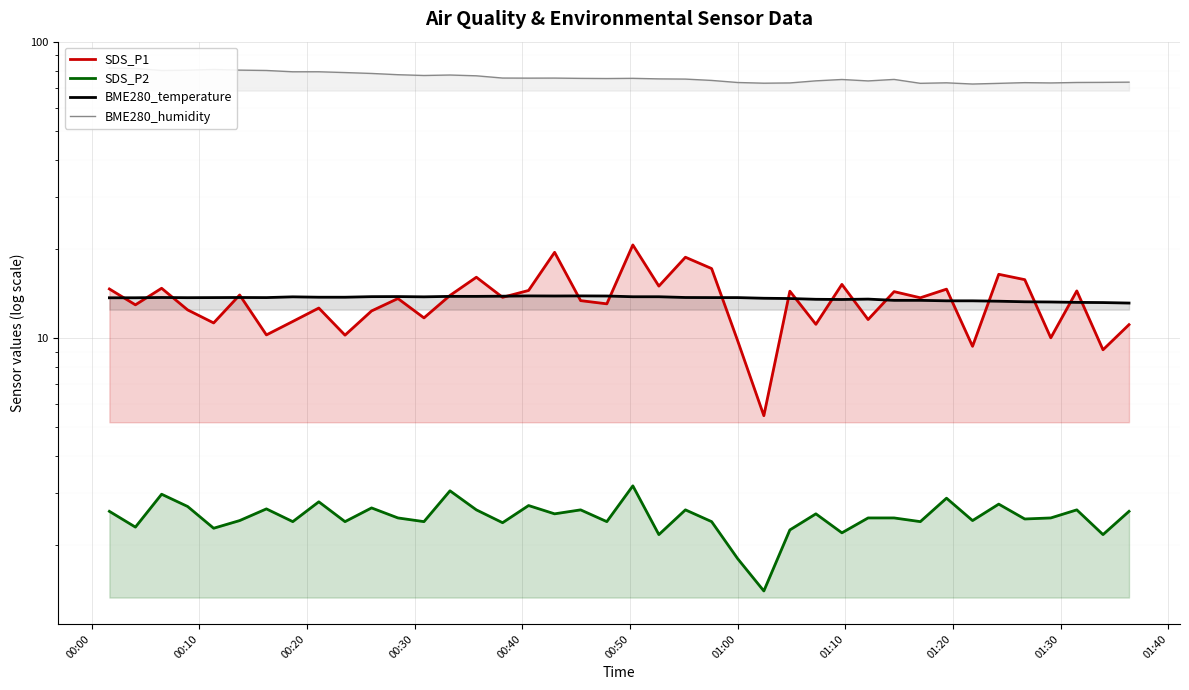

Is it true that BME280_temperature equals 19.2 at 00:30?

False